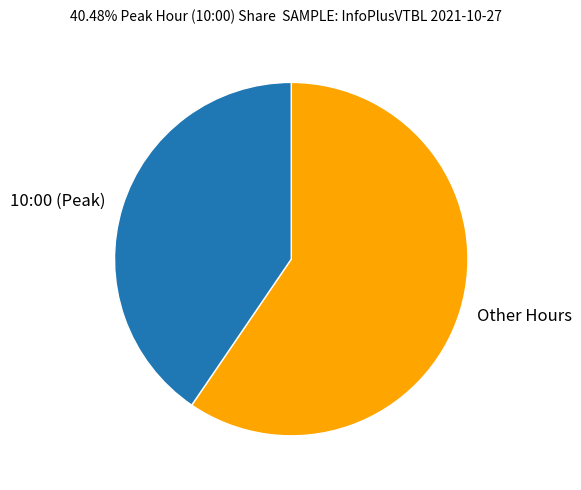

Approximately how many times larger is the value at Other Hours compared to 10:00 (Peak)?

1.5